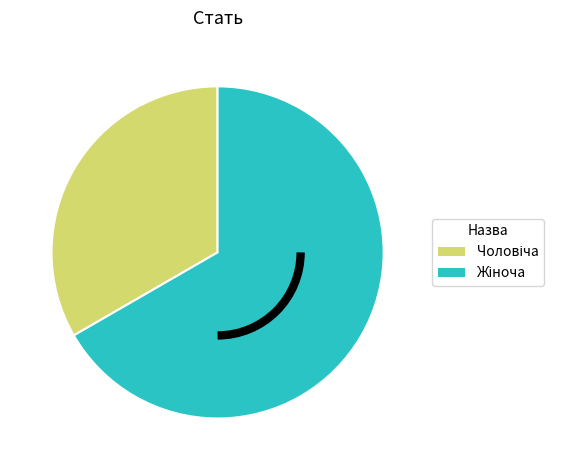

Does any single category account for the majority?

Yes